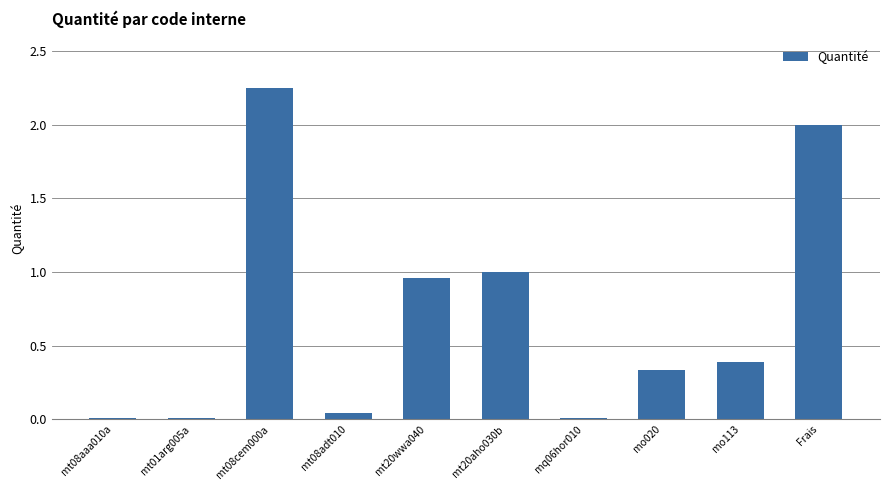

What is the sum of all values?

7.0